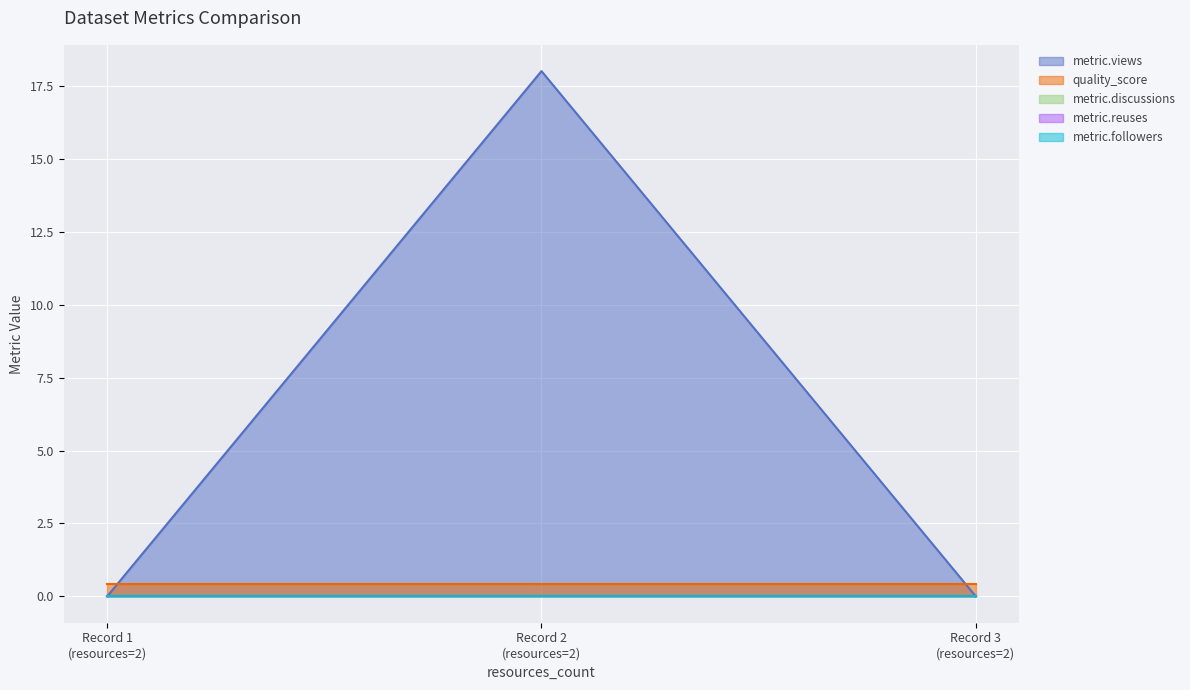

At which category is the sum across all series the highest?

2